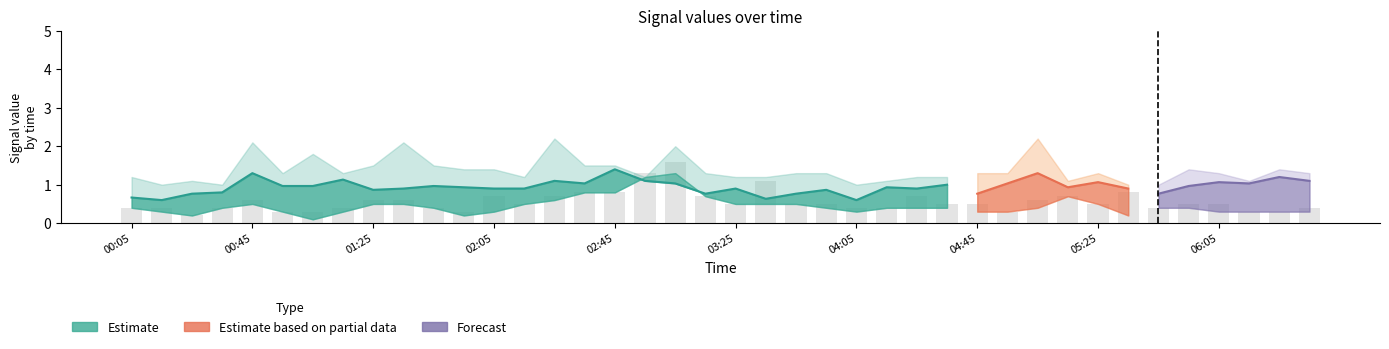

What is the greatest value displayed?

2.2